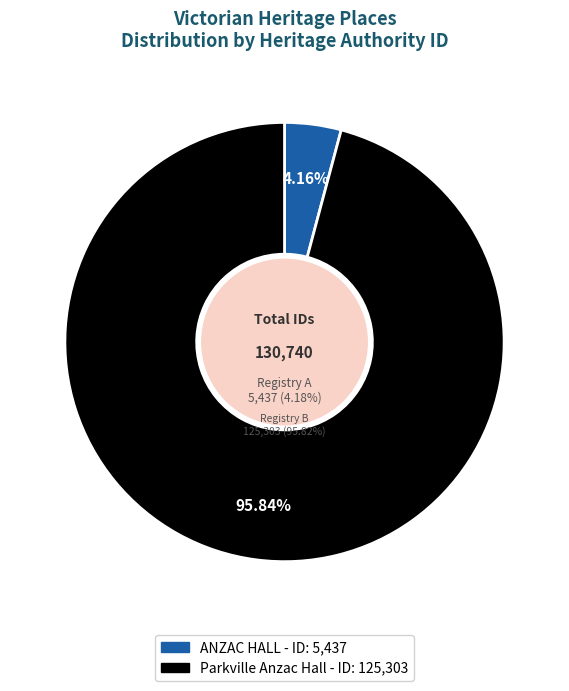

Is there a majority slice in this chart?

Yes